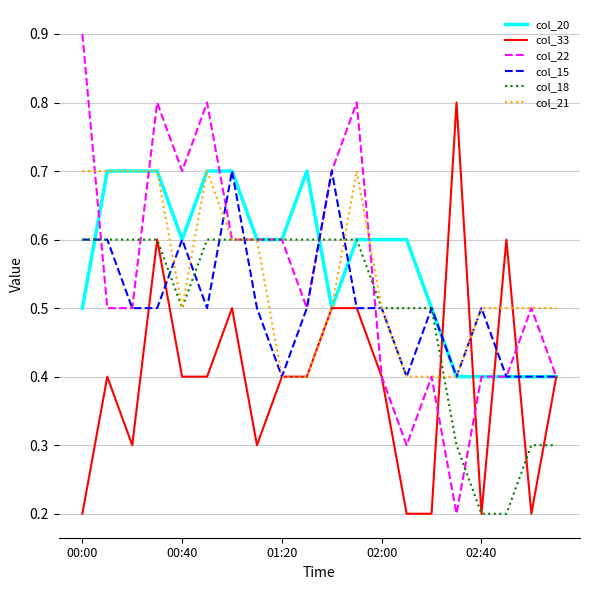

Count the col_22 values in the range 0 to 1.

20